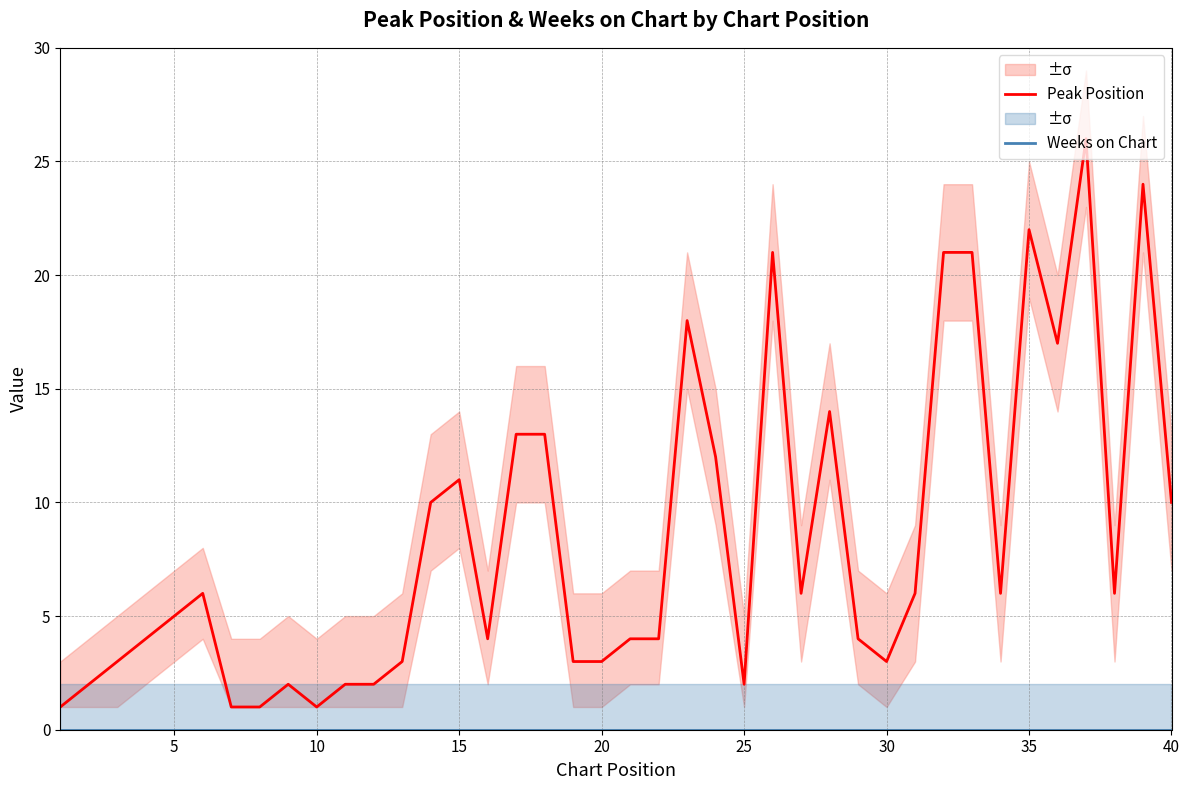

Which series has the largest total across all categories?

Peak Position